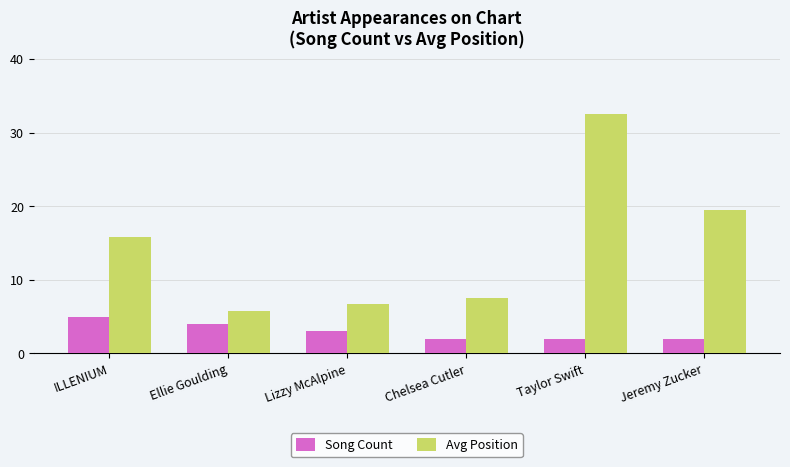

Reading right to left, list all the values displayed in this chart.

Song Count: 2.0	2.0	2.0	3.0	4.0	5.0
Avg Position: 19.5	32.5	7.5	6.7	5.8	15.8